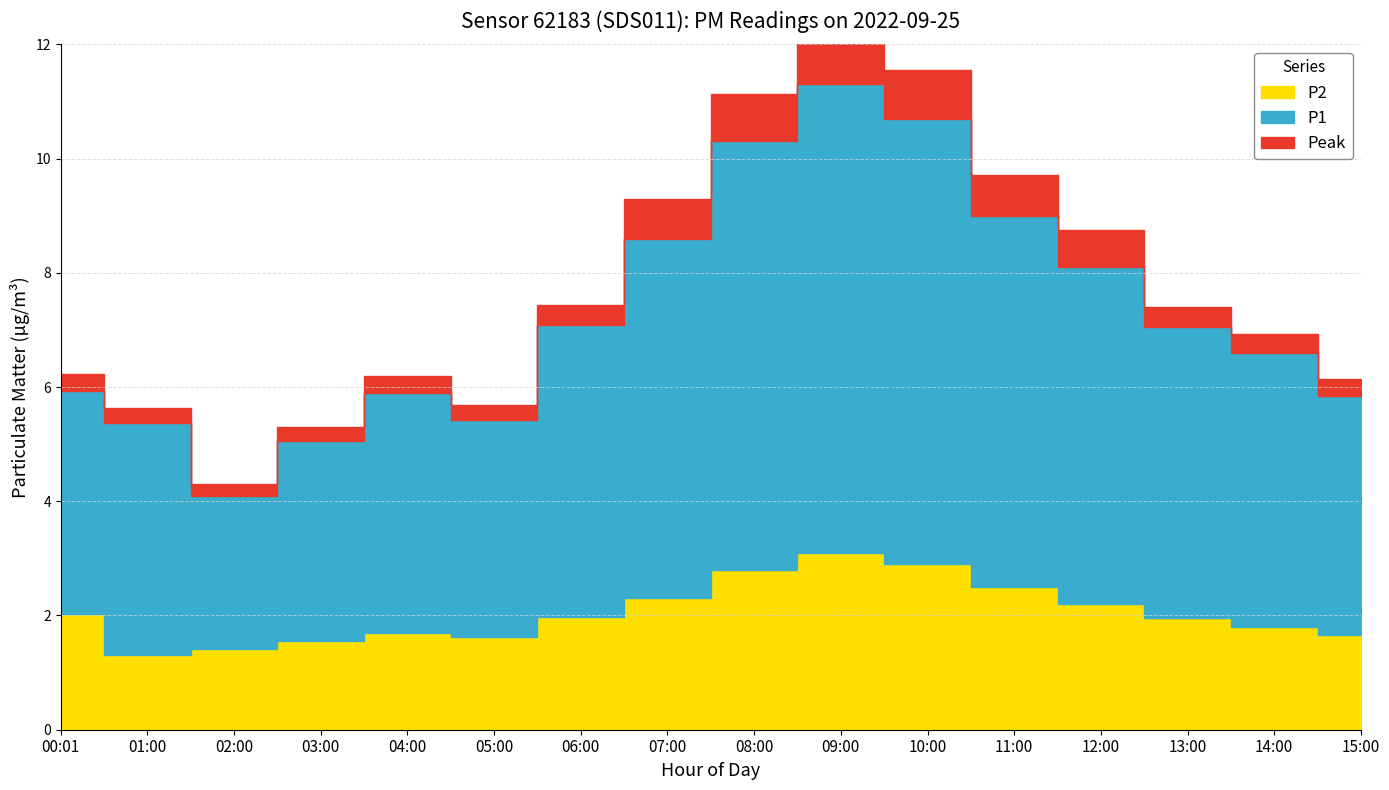

What is the value of the P1 point at the 13th from the left?

5.9